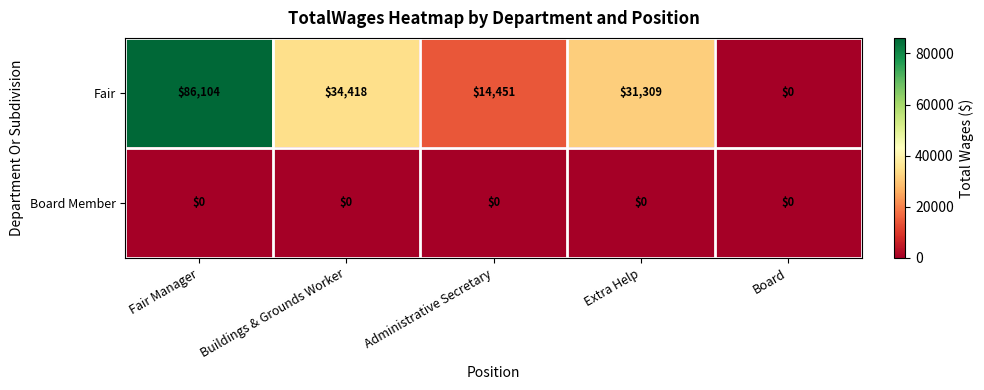

Reading left to right, extract all data points from this chart.

Fair: Fair Manager=86104	Buildings & Grounds Worker=34418	Administrative Secretary=14451	Extra Help=31309	Board=0
Board Member: Fair Manager=0	Buildings & Grounds Worker=0	Administrative Secretary=0	Extra Help=0	Board=0